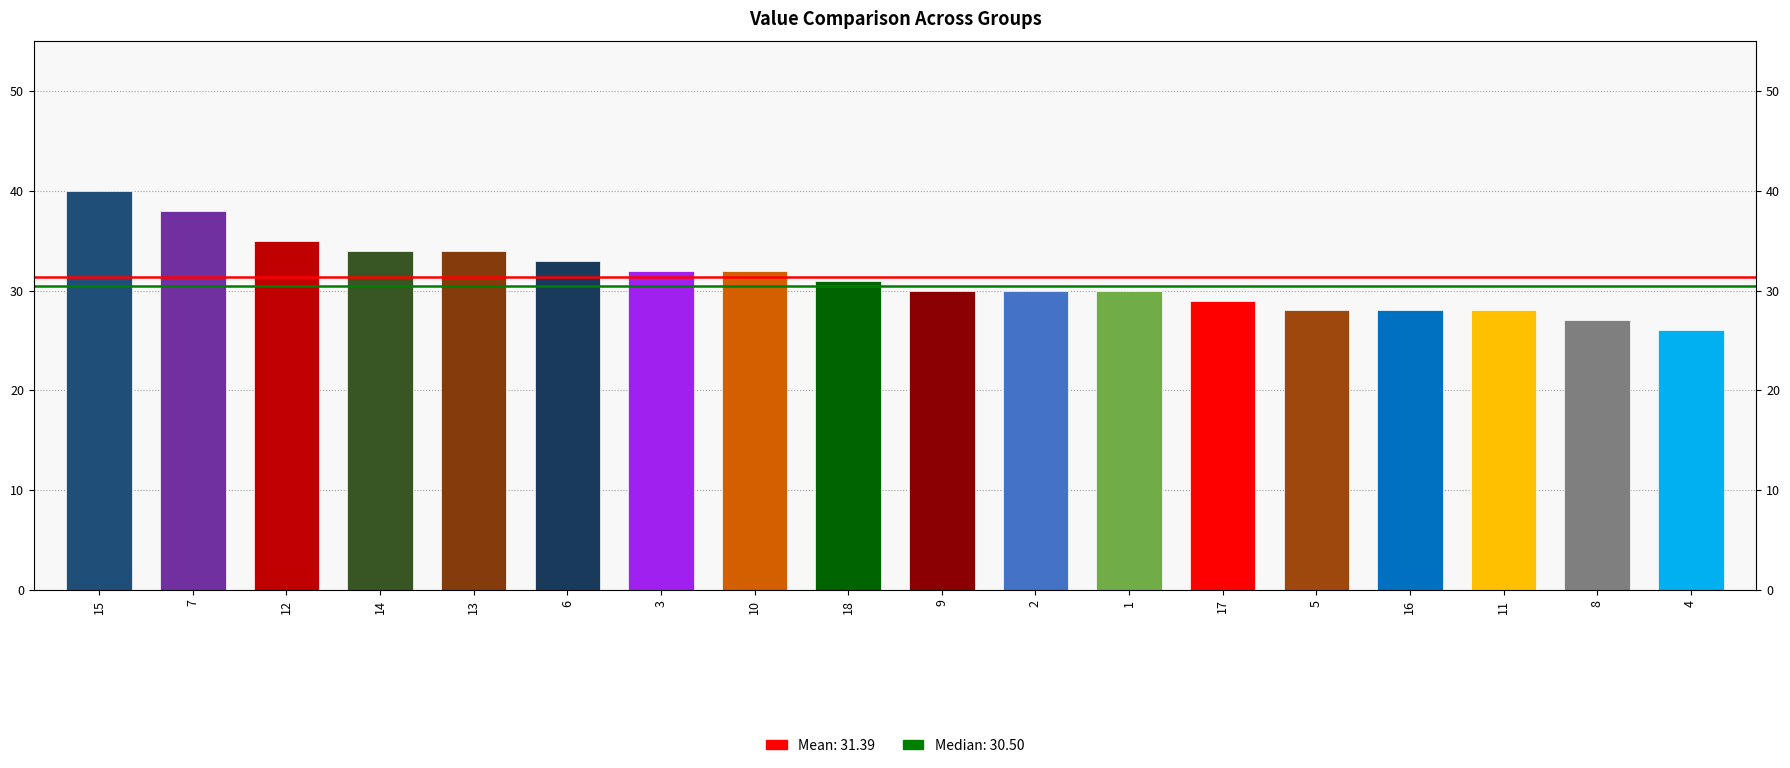

How many data points does each series have?

18